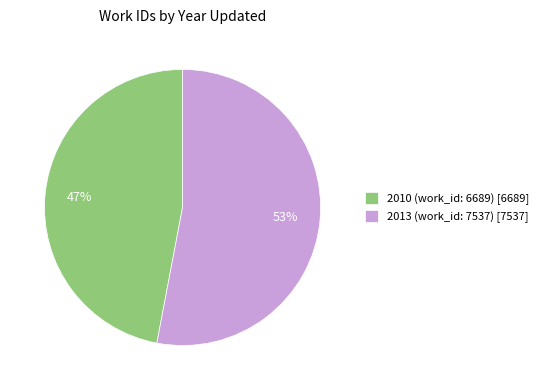

What is the largest slice in the pie chart?

2013 (work_id: 7537)